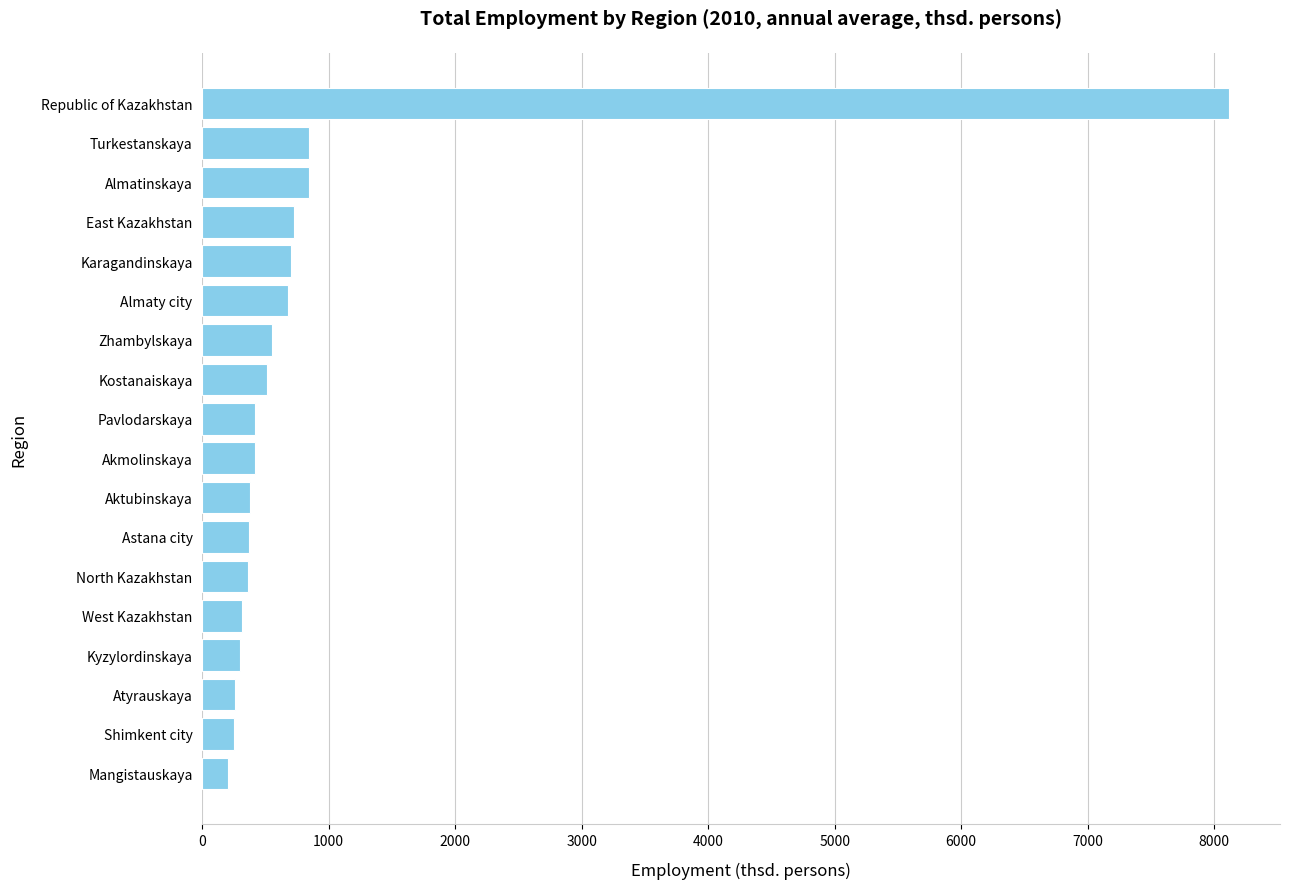

What is the greatest value displayed?

8114.2